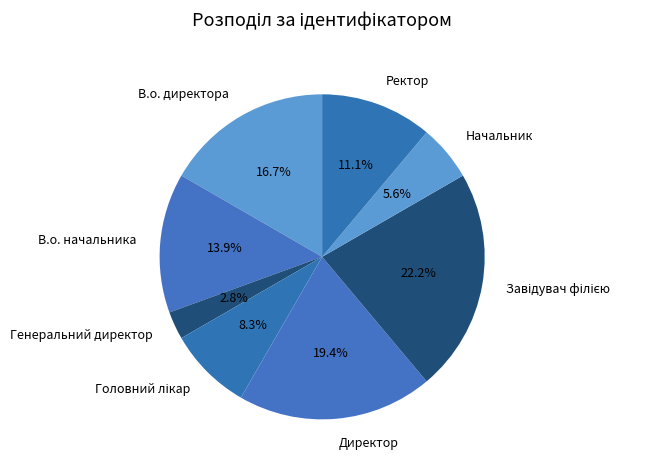

Which slice is the smallest?

Генеральний директор